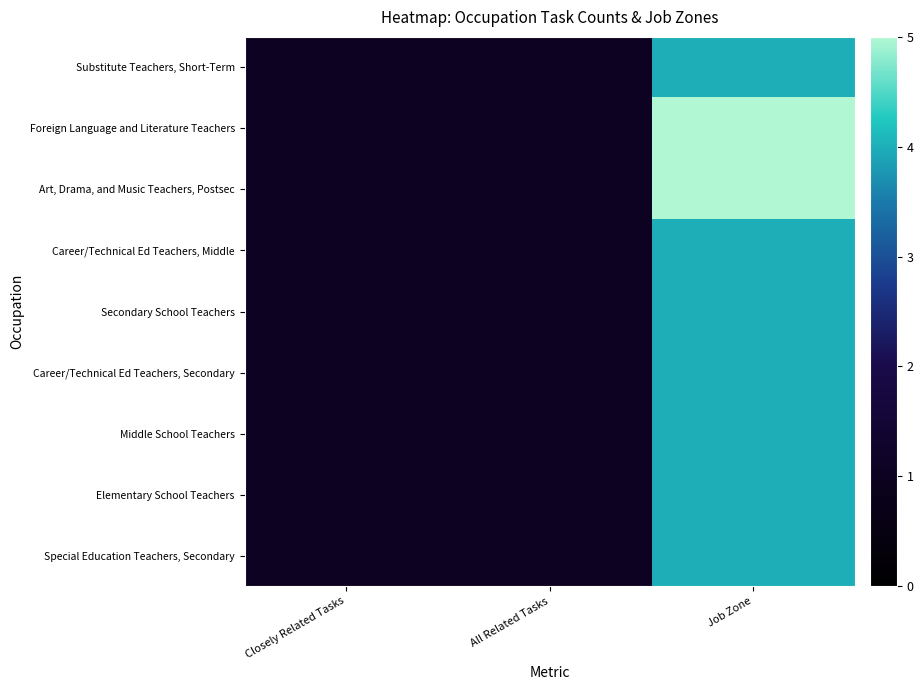

Rank the series at Closely Related Tasks from lowest to highest value.

Substitute Teachers, Short-Term, Foreign Language and Literature Teachers, Art, Drama, and Music Teachers, Postsec, Career/Technical Ed Teachers, Middle, Secondary School Teachers, Career/Technical Ed Teachers, Secondary, Middle School Teachers, Elementary School Teachers, Special Education Teachers, Secondary